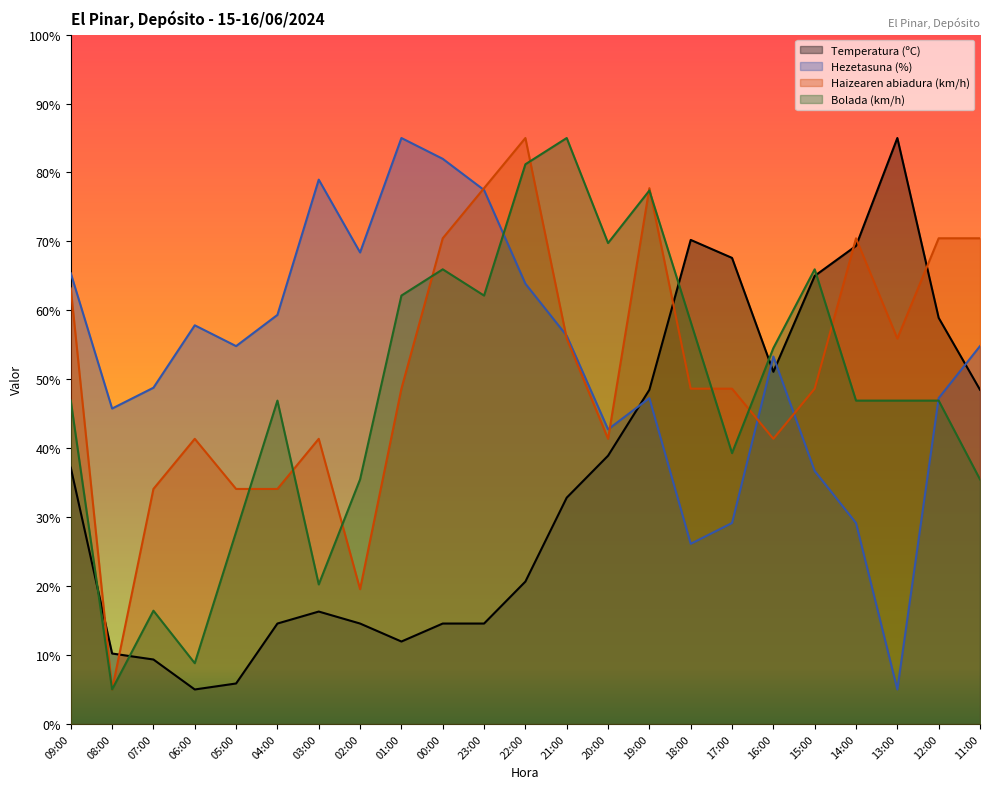

Between which two adjacent categories do Bolada (km/h) and Hezetasuna (%) first intersect?

23:00 and 22:00